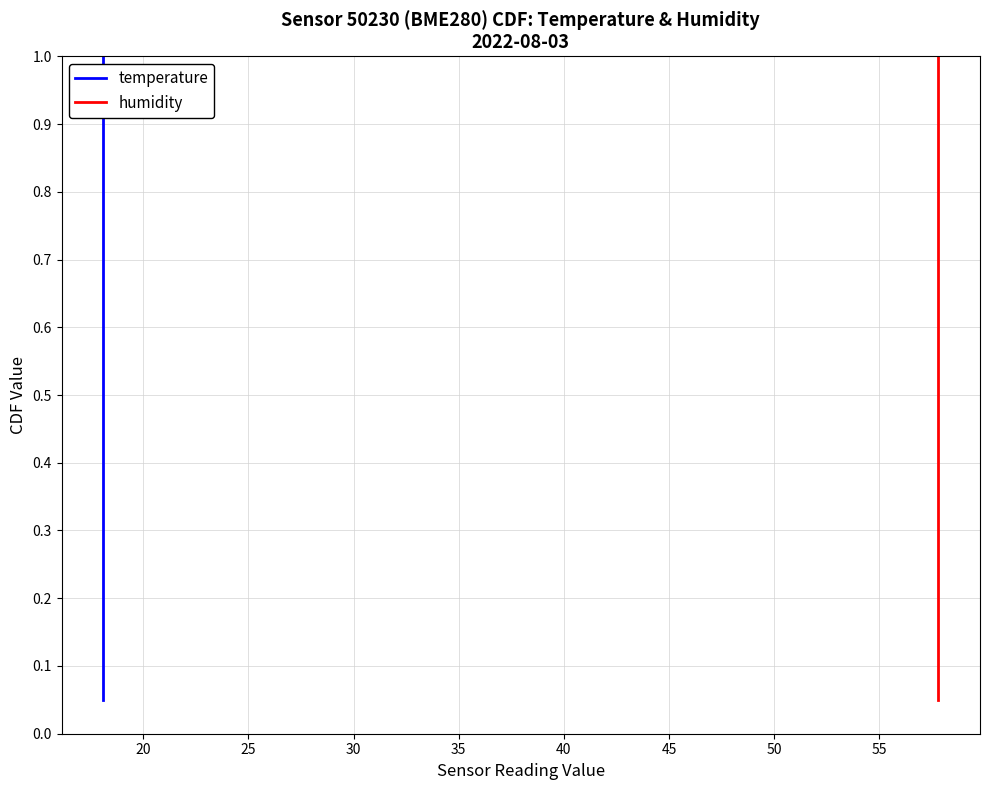

The value of humidity at 14 is 1.1. True or false?

False